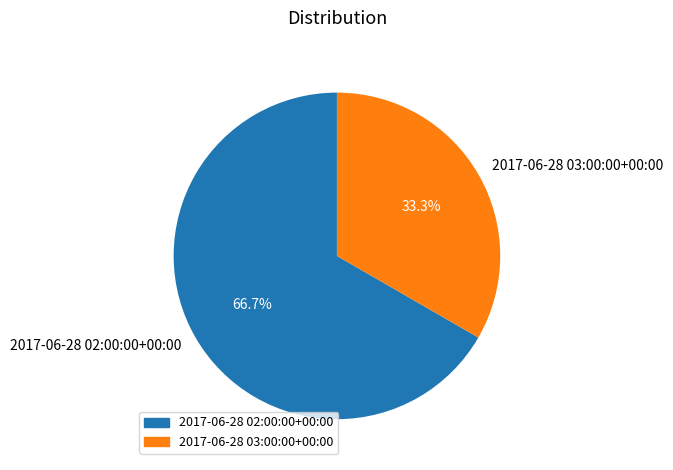

Is there a majority slice in this chart?

Yes